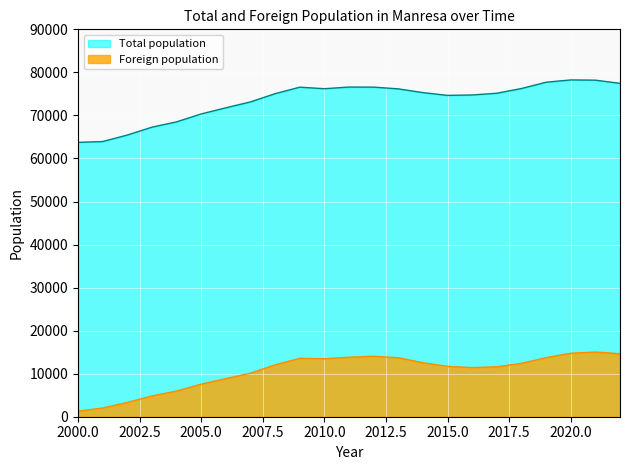

Reading left to right, what are all the values shown in this chart?

Total population: 2000=63742	2001=63929	2002=65440	2003=67269	2004=68505	2005=70343	2006=71772	2007=73140	2008=75053	2009=76558	2010=76209	2011=76589	2012=76570	2013=76170	2014=75297	2015=74655	2016=74752	2017=75152	2018=76250	2019=77714	2020=78245	2021=78192	2022=77452
Foreign population: 2000=1290	2001=2022	2002=3317	2003=4837	2004=5960	2005=7577	2006=8854	2007=10117	2008=12057	2009=13557	2010=13465	2011=13821	2012=14053	2013=13700	2014=12542	2015=11704	2016=11403	2017=11604	2018=12399	2019=13724	2020=14742	2021=15027	2022=14641